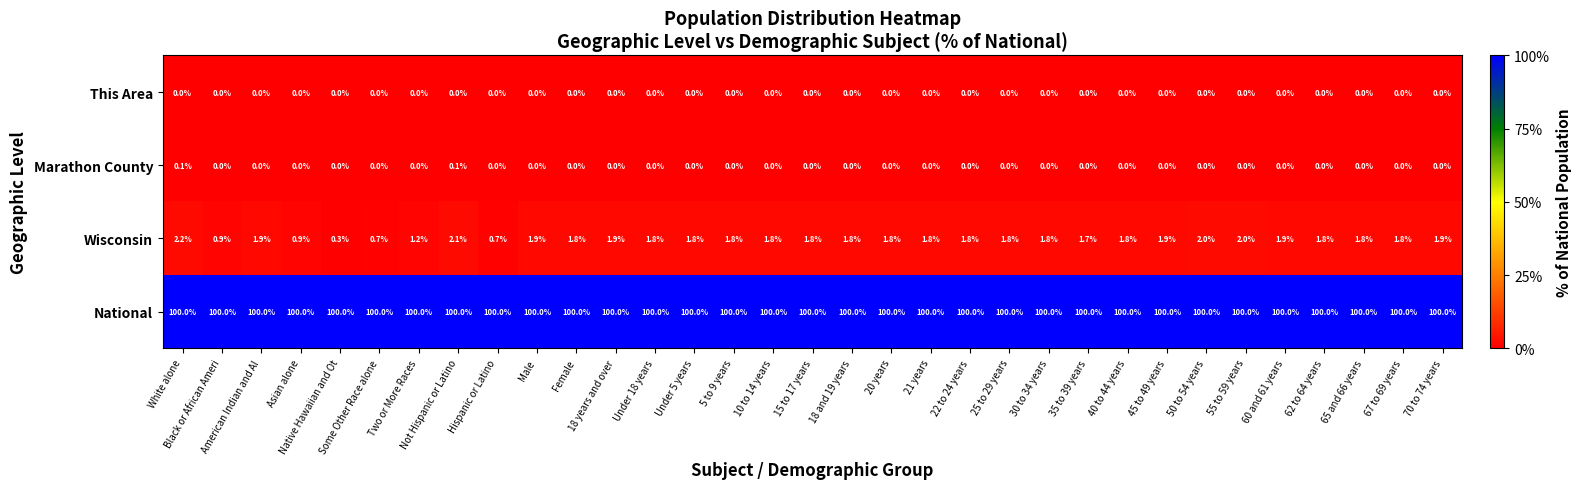

Which series has the largest range (max minus min)?

Wisconsin